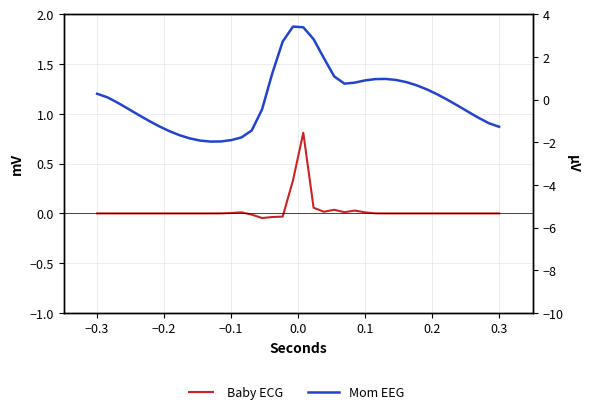

List the series in order of their overall mean, highest first.

Baby ECG, Mom EEG